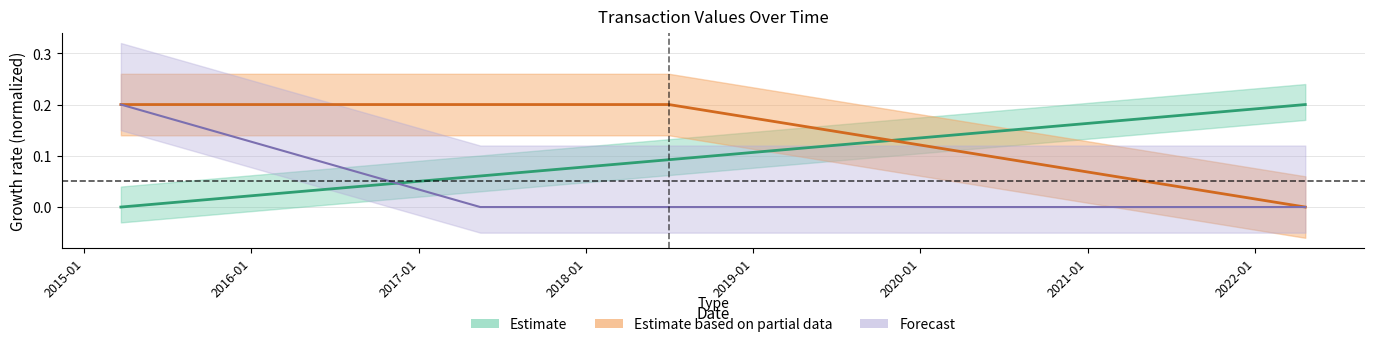

At which label is Amount closest to 0?

2017-05-15